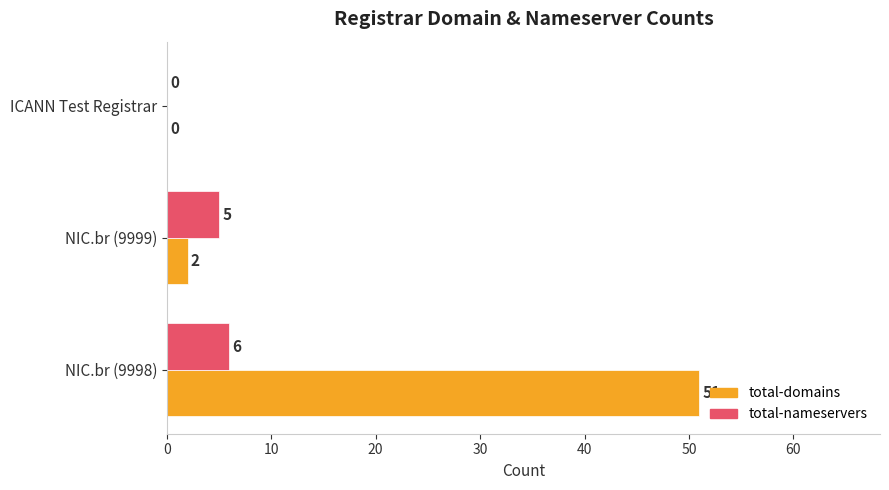

Is the value of total-domains at NIC.br (9999) greater than the value of total-nameservers at NIC.br (9998)?

No